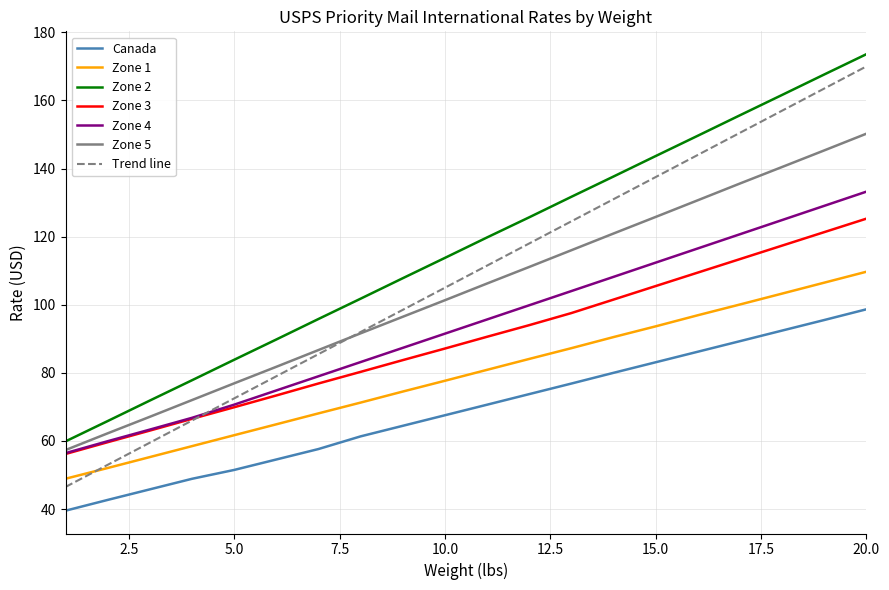

At how many categories does at least one series exceed 43?

20